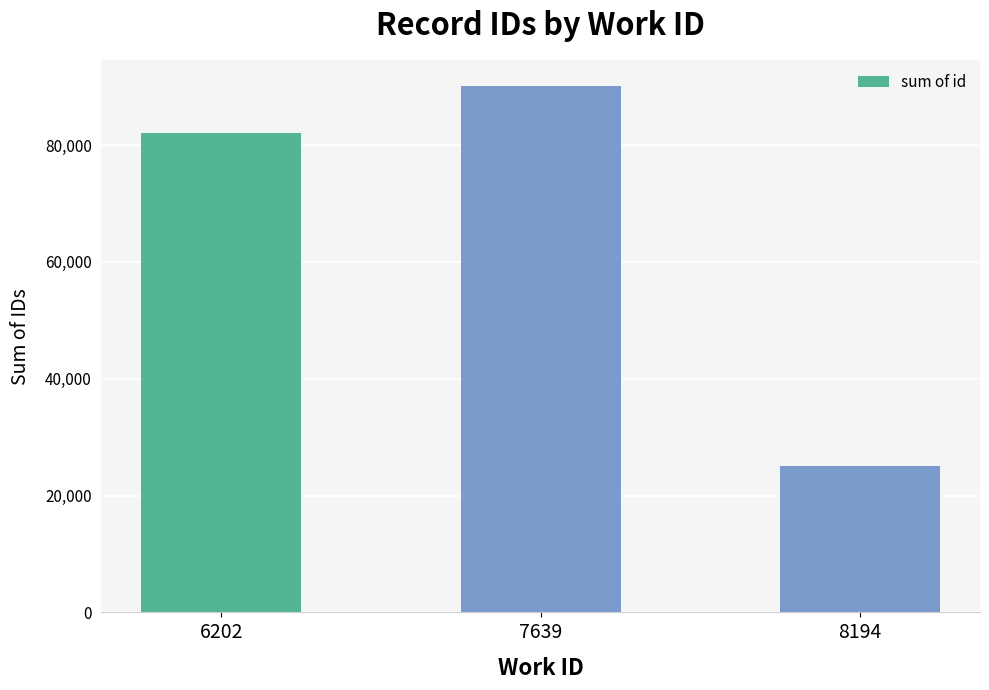

At which label is the value closest to 57528?

6202